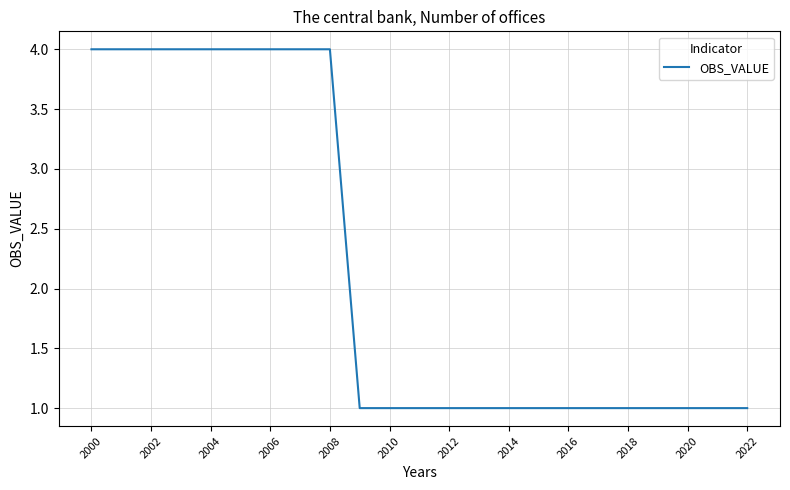

Does the chart have visible grid lines?

Yes